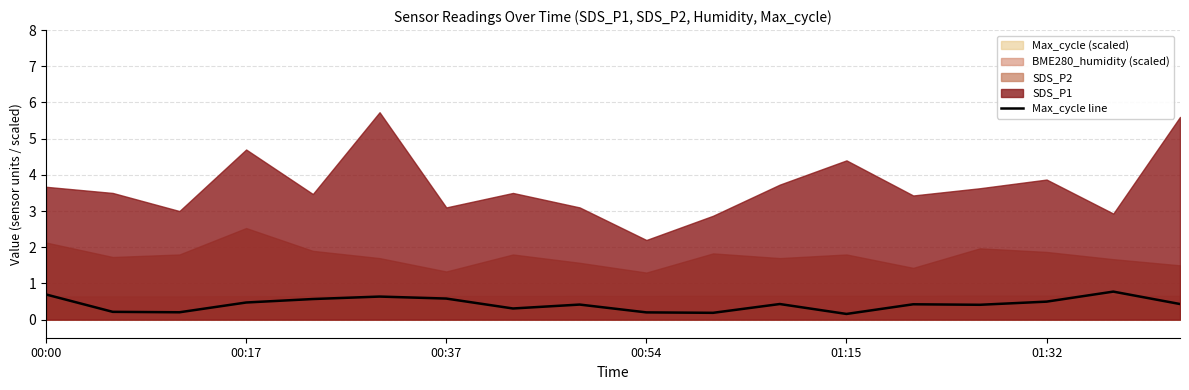

What is the maximum value for Max_cycle line?

0.8